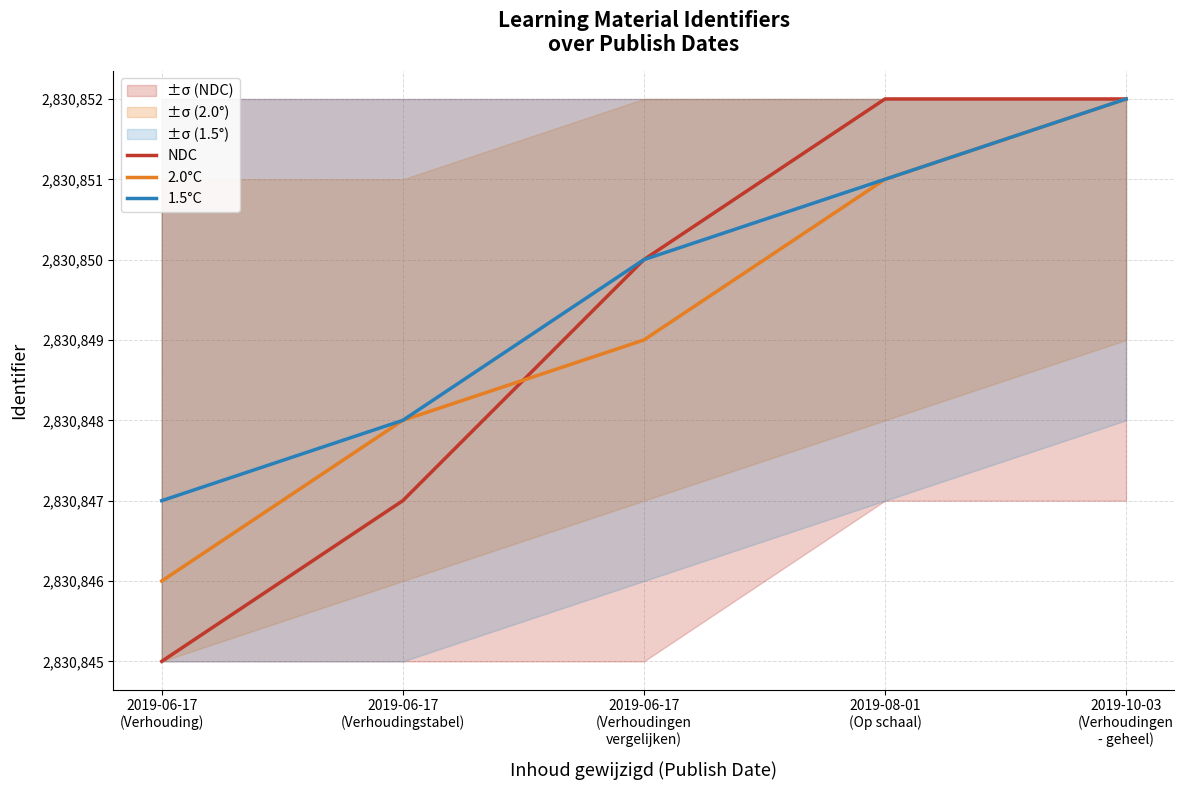

Which series ends up on top after the final intersection of 2.0°C and NDC?

NDC